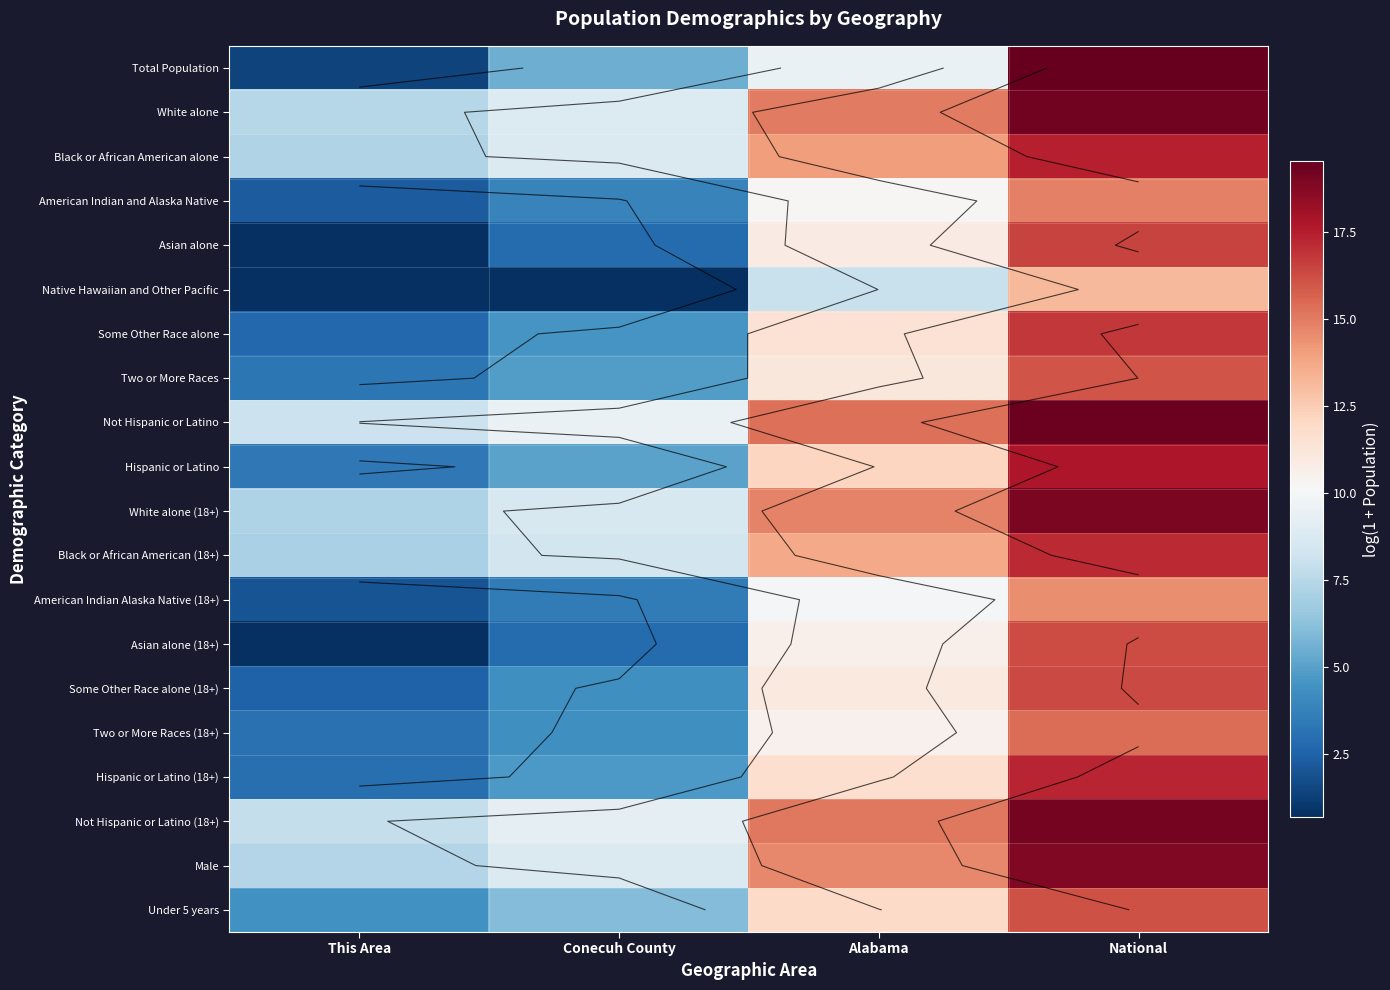

List the series in order of their peak value, lowest first.

Native Hawaiian and Other Pacific, American Indian Alaska Native (18+), American Indian and Alaska Native, Two or More Races (18+), Two or More Races, Under 5 years, Asian alone (18+), Some Other Race alone (18+), Asian alone, Some Other Race alone, Black or African American (18+), Hispanic or Latino (18+), Black or African American alone, Hispanic or Latino, Male, White alone (18+), Not Hispanic or Latino (18+), White alone, Not Hispanic or Latino, Total Population